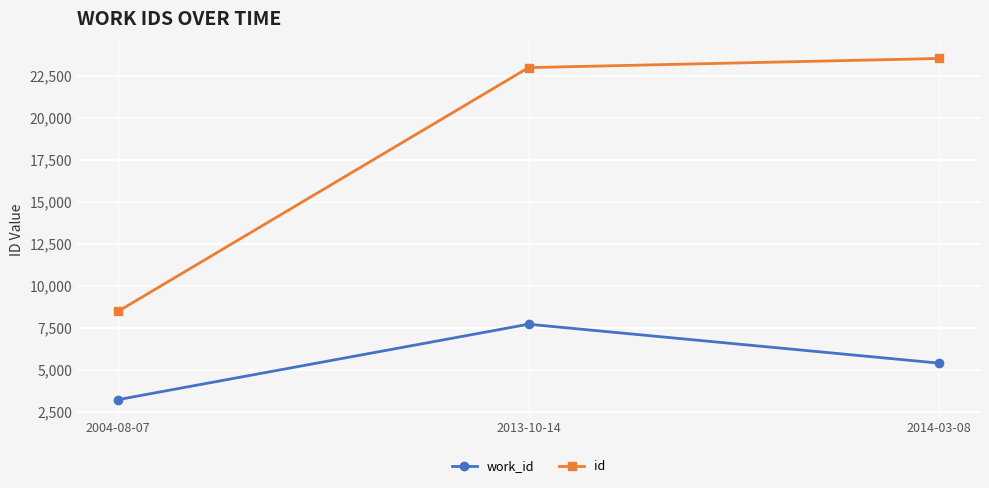

Is this an area chart (filled region under the line)?

No